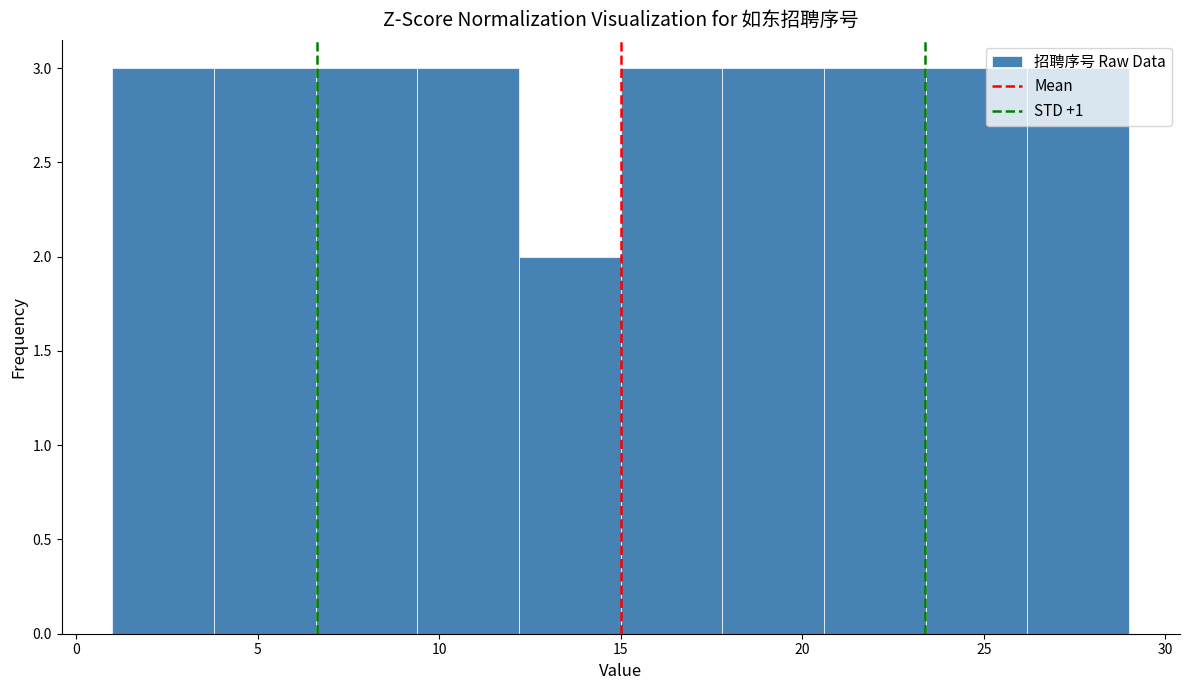

Reading left to right, list every bar in this chart as the range it spans on the x-axis followed by its height. Neither the bar edges nor the heights are printed on the chart, so give them approximately, as read against the axes.

1.0 to 3.8: 3
3.8 to 6.6: 3
6.6 to 9.4: 3
9.4 to 12.2: 3
12.2 to 15.0: 2
15.0 to 17.8: 3
17.8 to 20.6: 3
20.6 to 23.4: 3
23.4 to 26.2: 3
26.2 to 29.0: 3